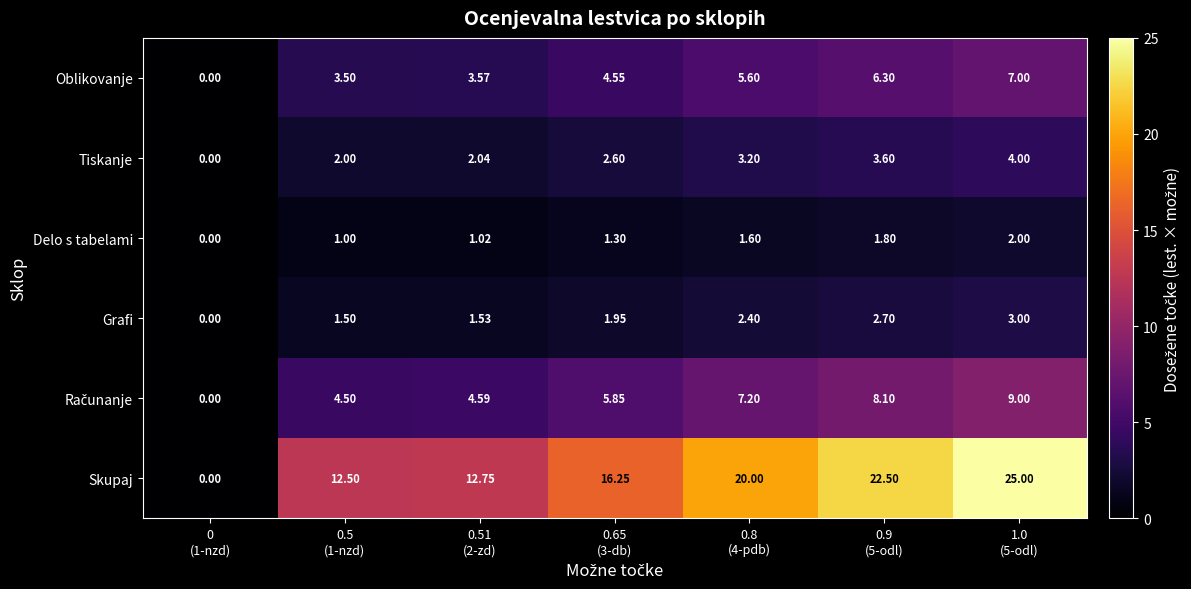

Which series has the largest range (max minus min)?

Skupaj